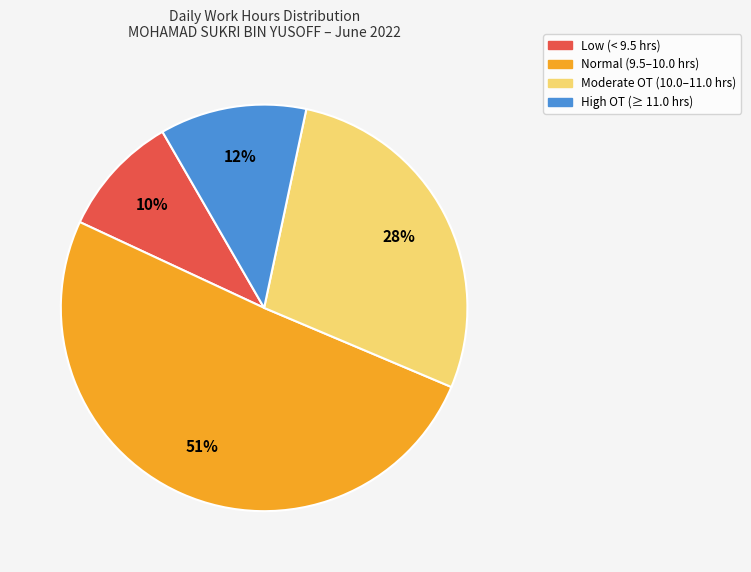

To the nearest percent, what is the difference between the largest and smallest slice percentages?

41%